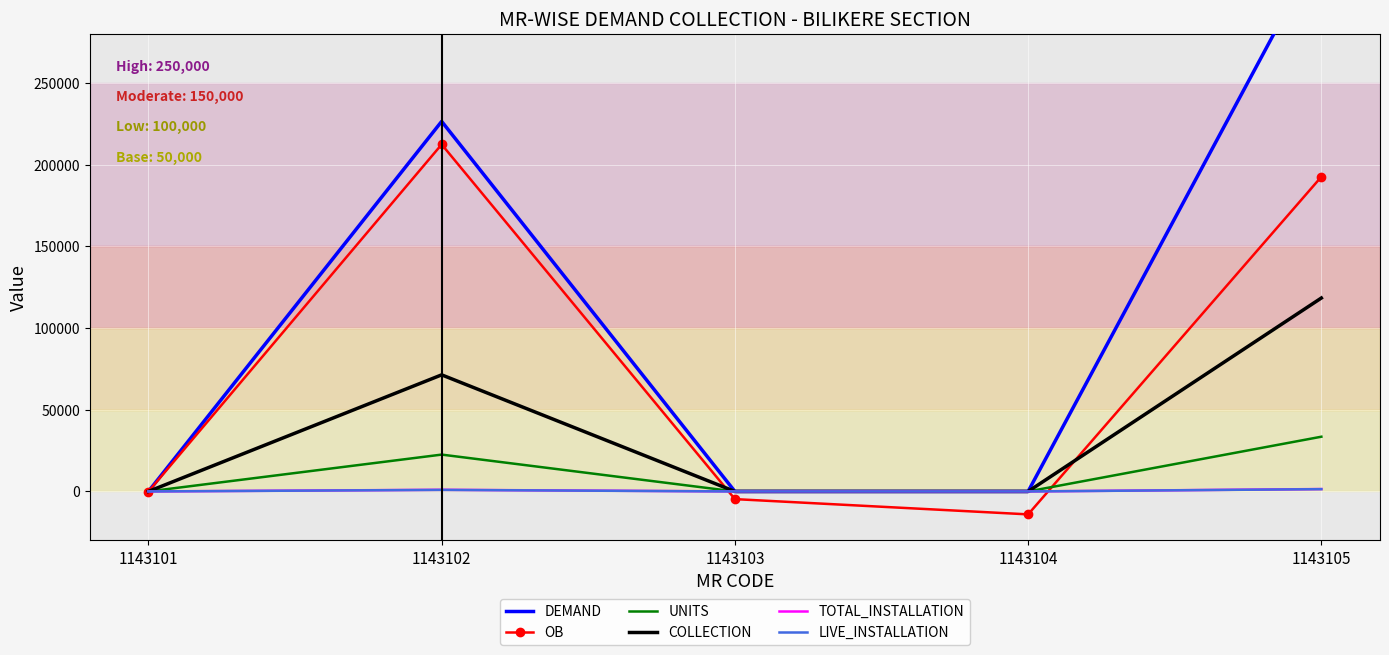

How many intersections are there between OB and TOTAL_INSTALLATION?

3